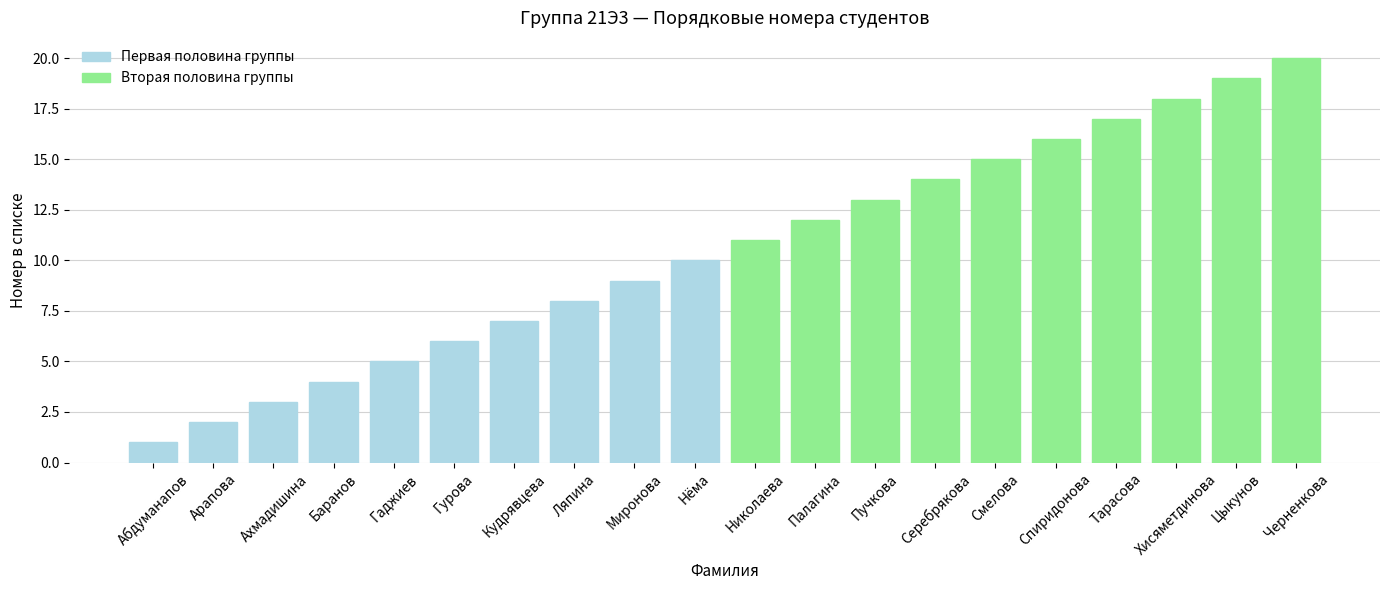

Between Баранов and Миронова, which series saw the biggest shift?

Первая половина группы